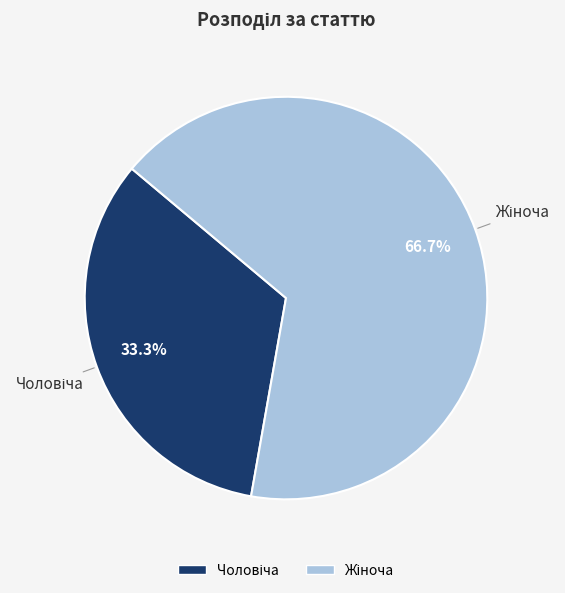

How many segments does this pie chart have?

2